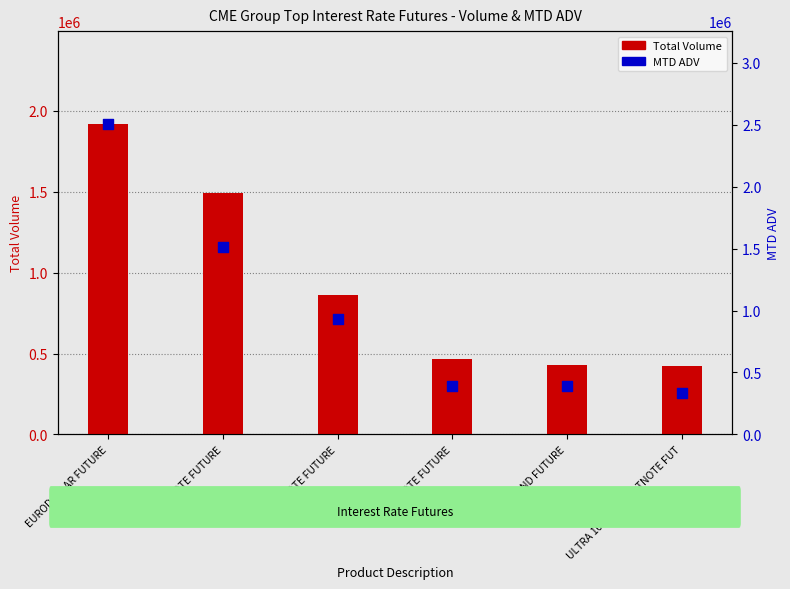

Is the value of Total Volume at 5Y NOTE FUTURE greater than the value of MTD ADV at 10Y NOTE FUTURE?

No